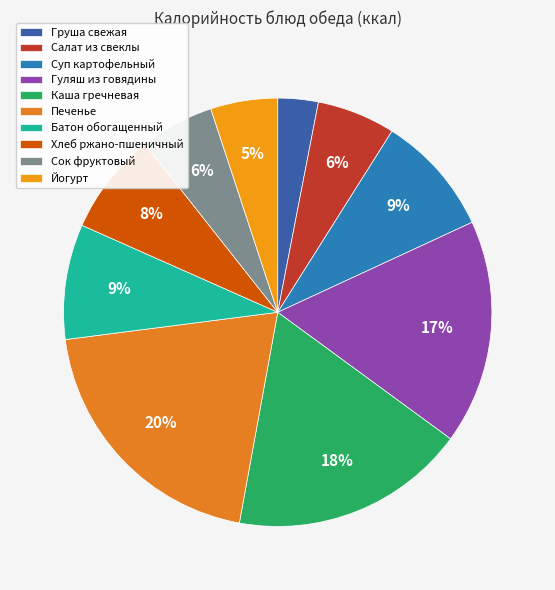

Does Каша гречневая account for over 50% of the chart?

No